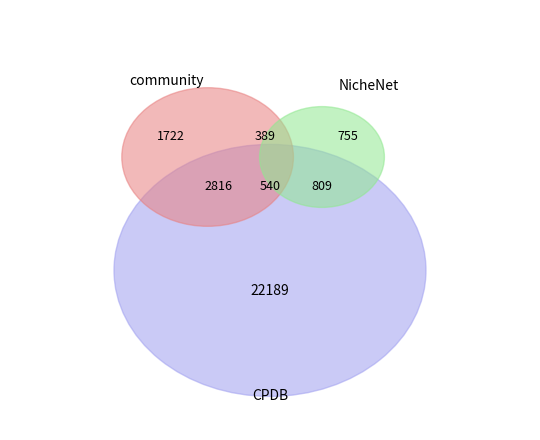

The 2083 slice represents 1% of the pie. True or false?

False